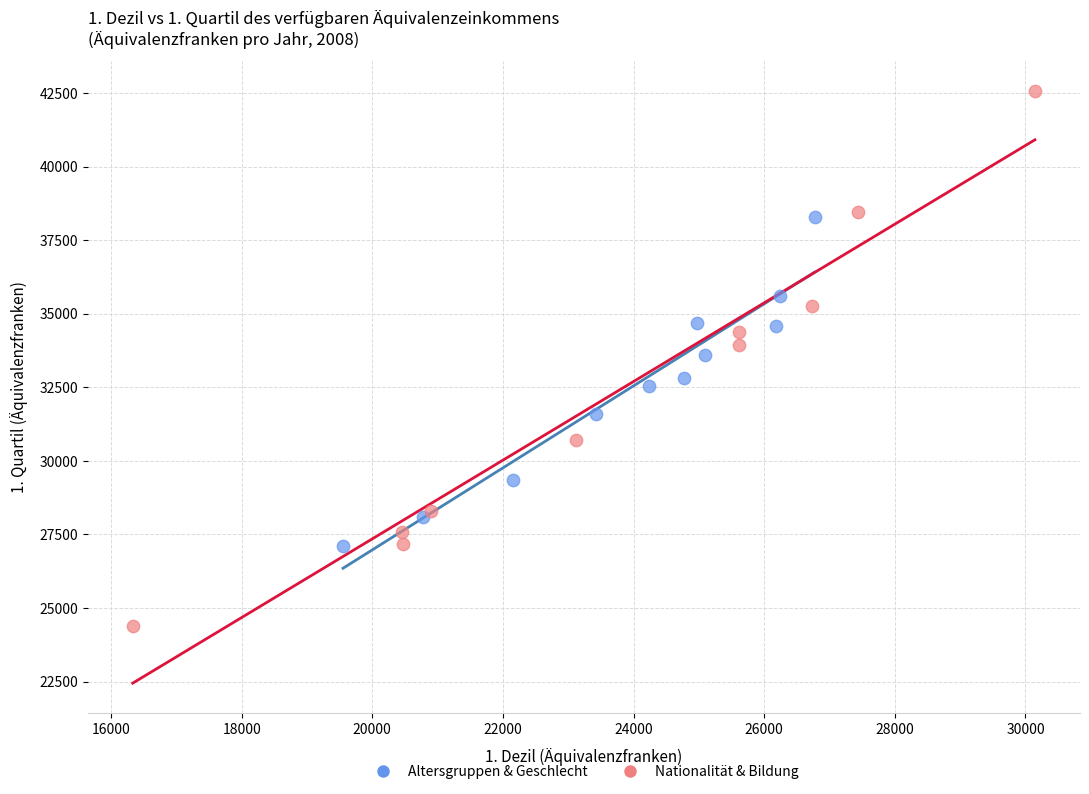

Which series has the widest spread of Y values?

Nationalität & Bildung